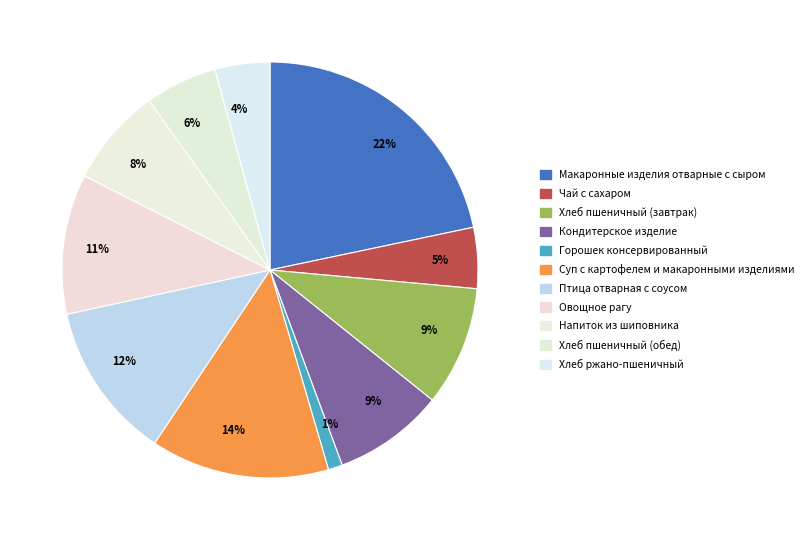

Rank the categories by value from lowest to highest.

Горошек консервированный, Хлеб ржано-пшеничный, Чай с сахаром, Хлеб пшеничный (обед), Напиток из шиповника, Кондитерское изделие, Хлеб пшеничный (завтрак), Овощное рагу, Птица отварная с соусом, Суп с картофелем и макаронными изделиями, Макаронные изделия отварные с сыром